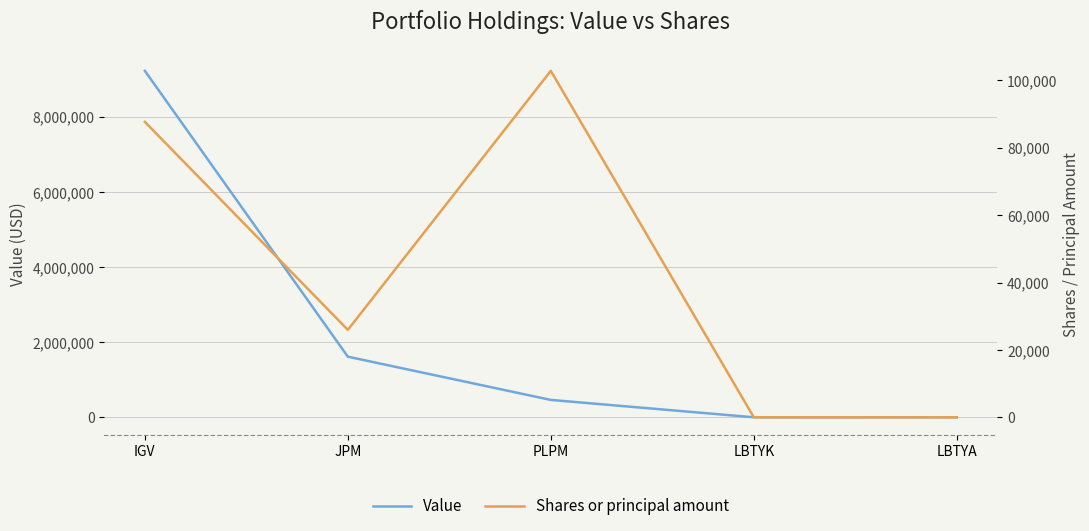

Reading right to left, list all the values displayed in this chart.

Value: 0	0	462000	1613000	9223000
Shares or principal amount: 5	15	102850	25956	87700